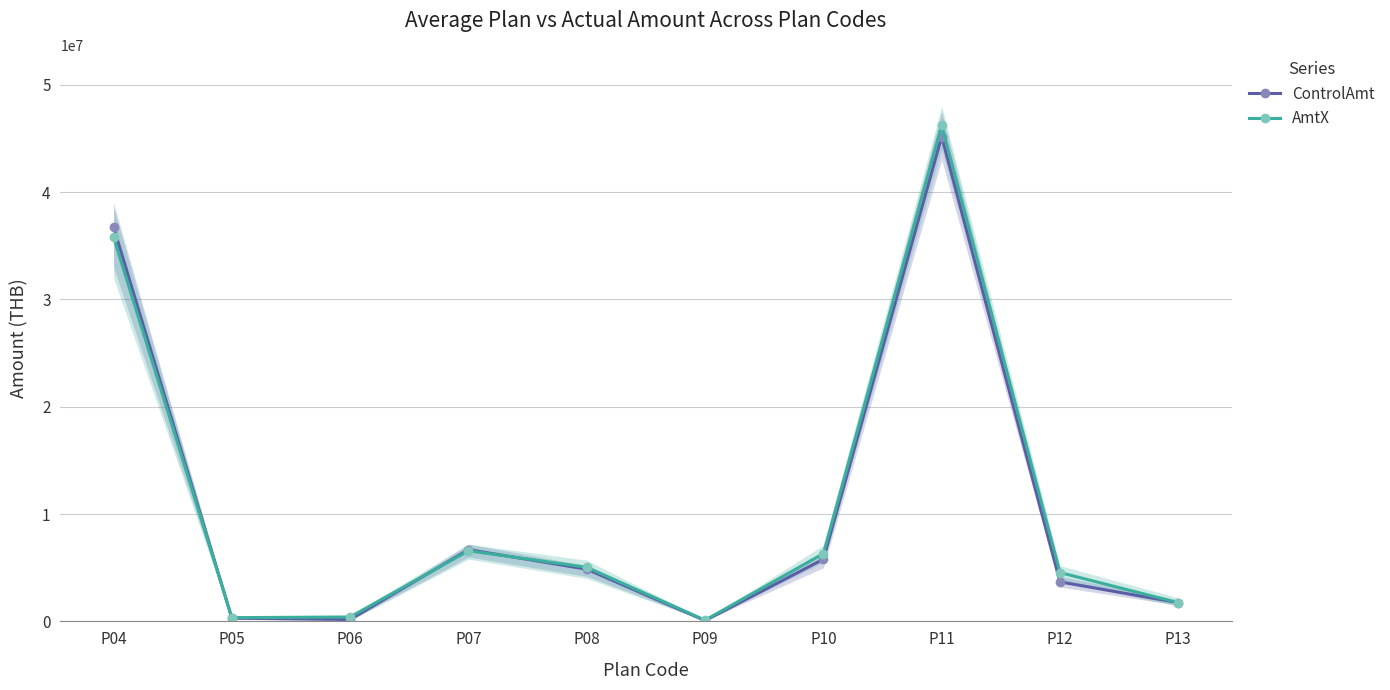

Which series has the largest total across all categories?

AmtX